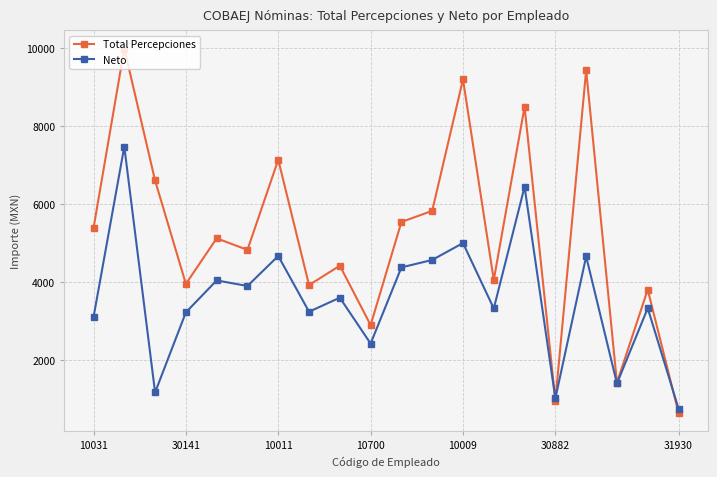

Which series has the largest range (max minus min)?

Total Percepciones